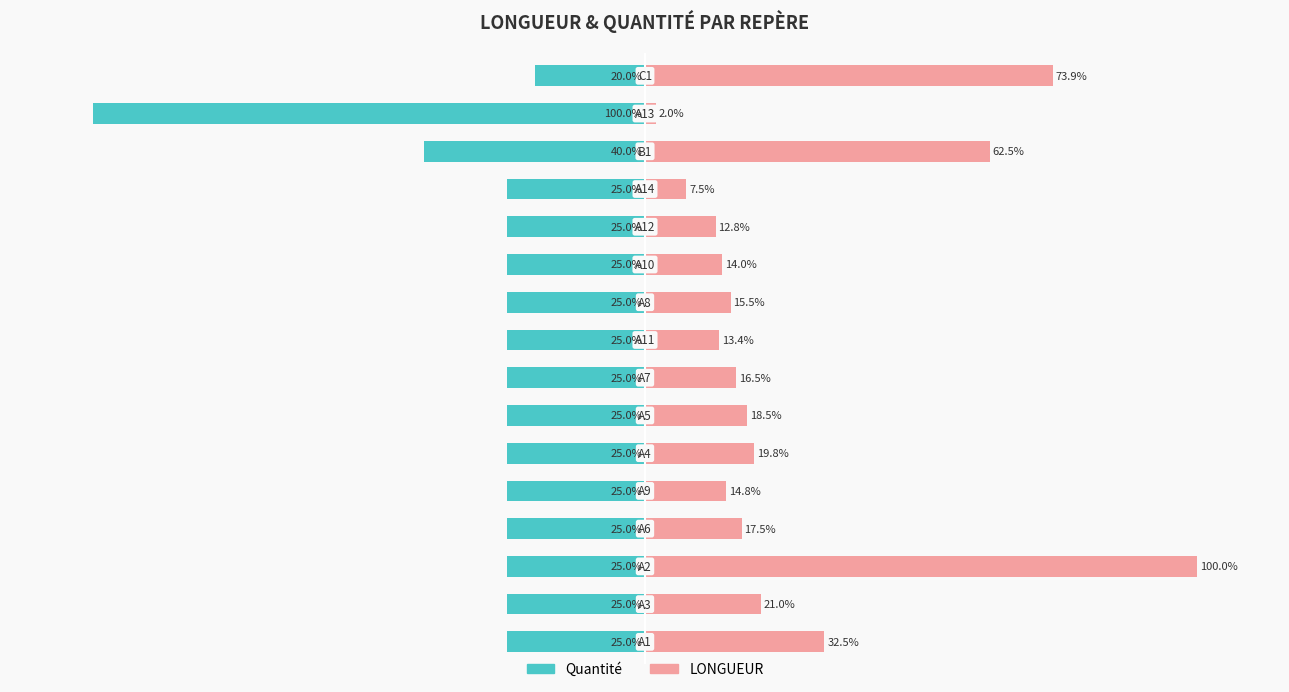

At how many categories does at least one series exceed 69?

2